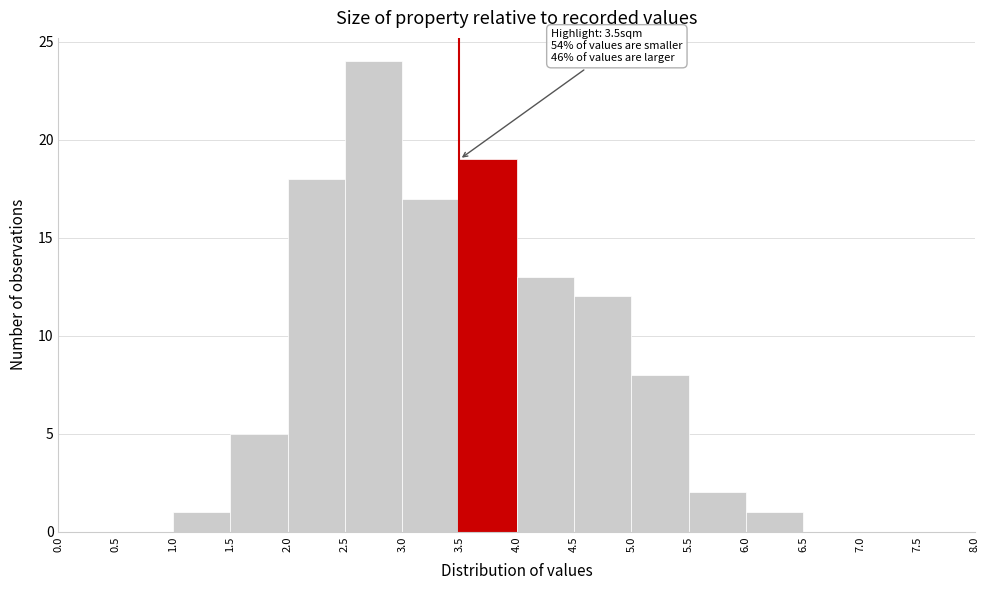

Which range on the x-axis has the tallest bar?

2.5 to 3.0